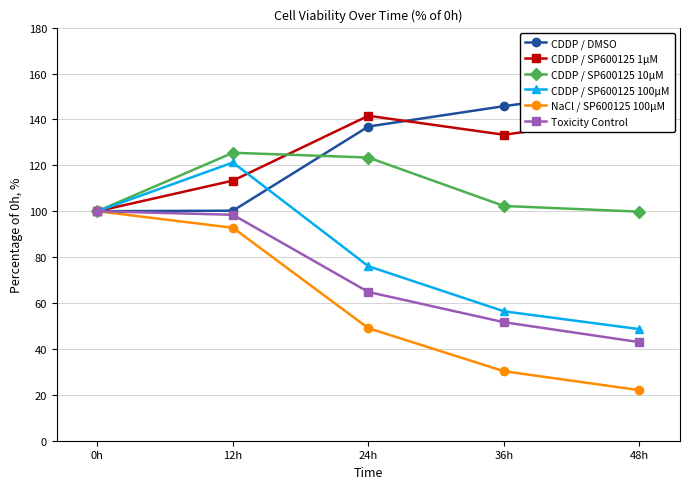

Read the CDDP / DMSO value at 0h.

100.0